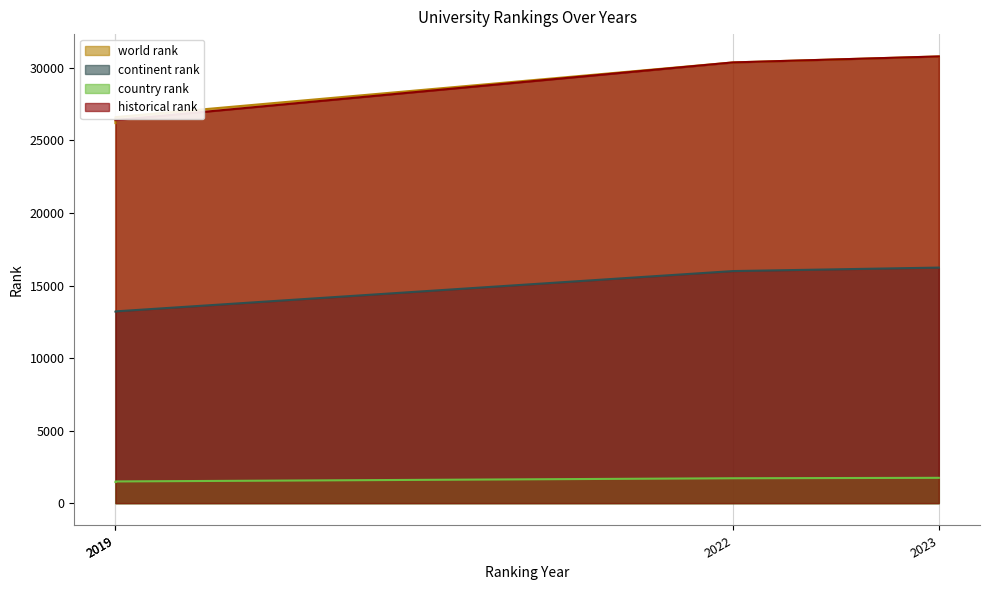

Reading left to right, transcribe all the data shown in this chart.

world rank: 2019=26197	2019=26611	2022=30380	2023=30792
continent rank: 2019=13209	2019=13218	2022=15997	2023=16237
country rank: 2019=1454	2019=1495	2022=1715	2023=1744
historical rank: 2019=26404	2019=26404	2022=30380	2023=30792